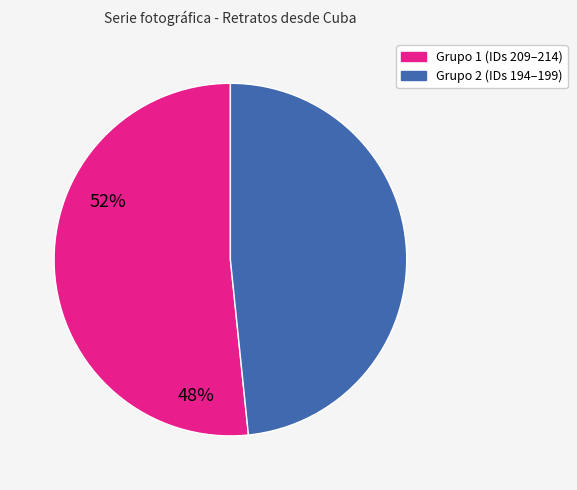

Is there a majority slice in this chart?

Yes